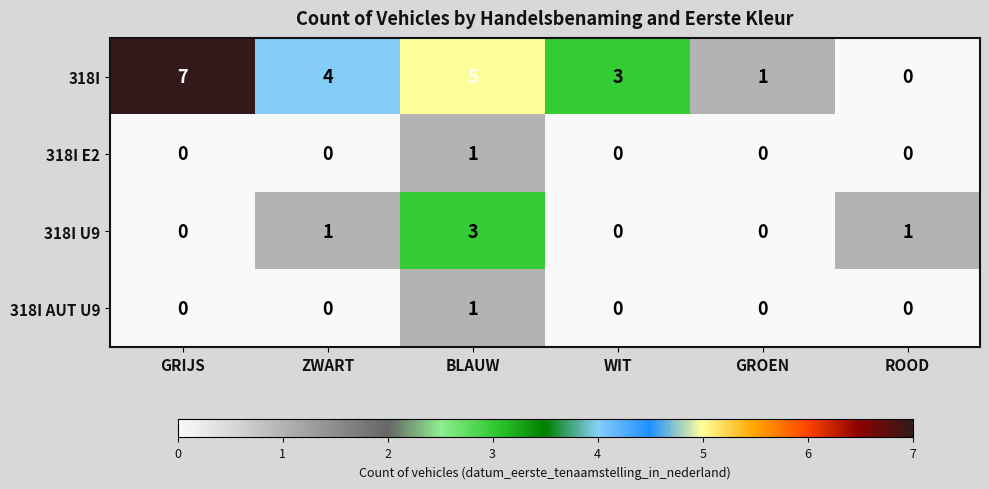

Where is 318I nearest to the value 3?

WIT